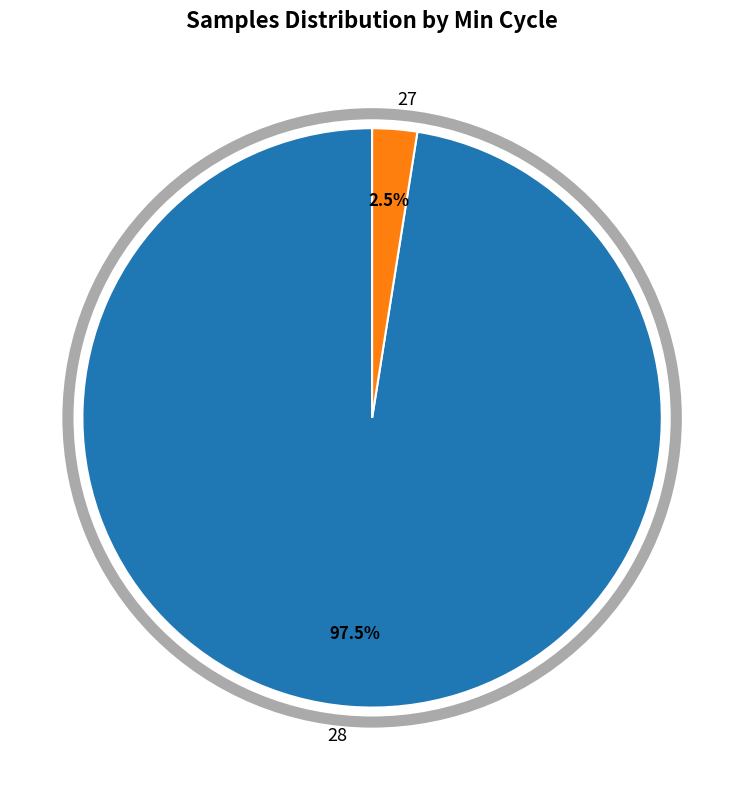

Is there any slice that represents more than half of the pie?

Yes